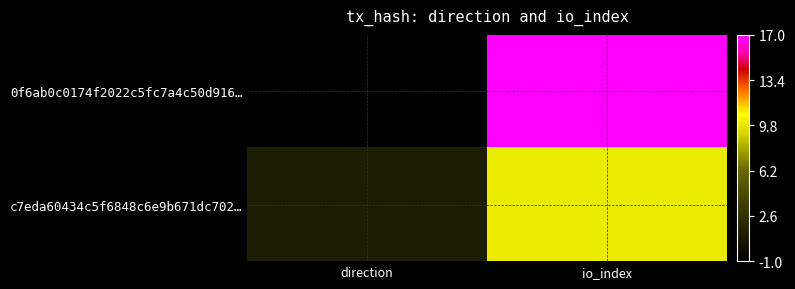

Reading right to left, what are all the values shown in this chart?

0f6ab0c0174f2022c5fc7a4c50d916…: io_index=17	direction=-1
c7eda60434c5f6848c6e9b671dc702…: io_index=10	direction=1